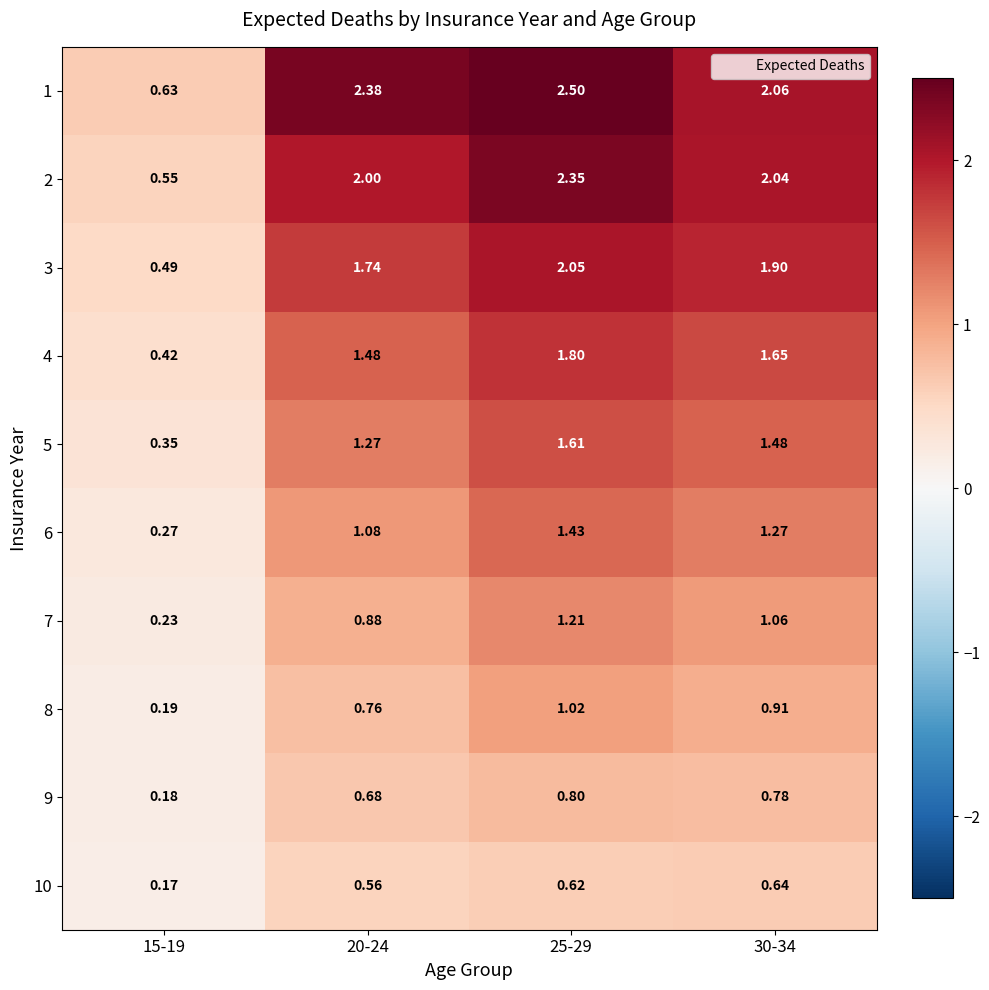

Is the value of 4 at 15-19 greater than the value of 1 at 15-19?

No